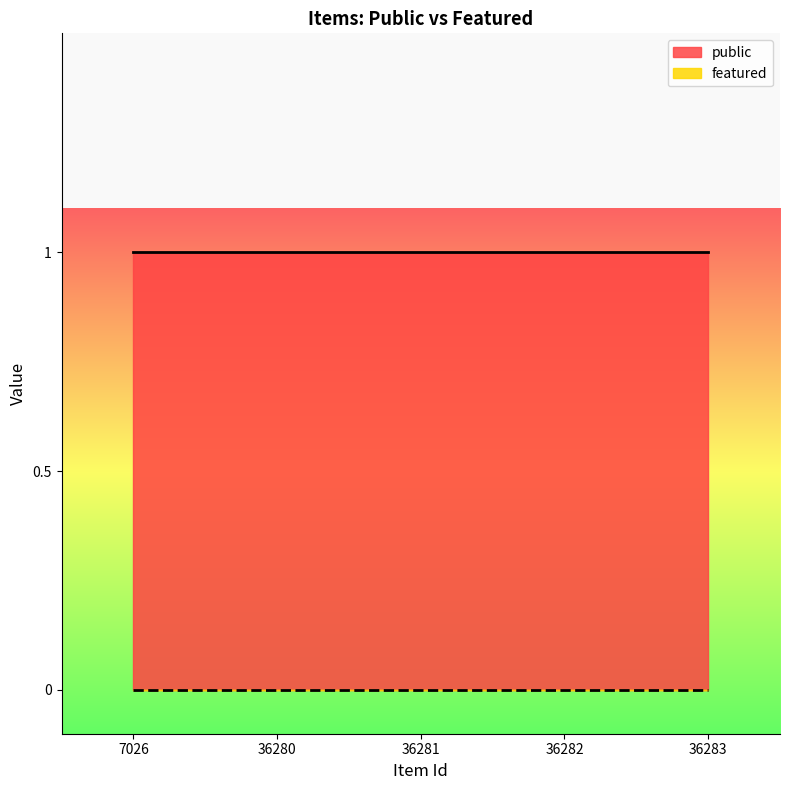

True or false: public and featured cross at least once.

False